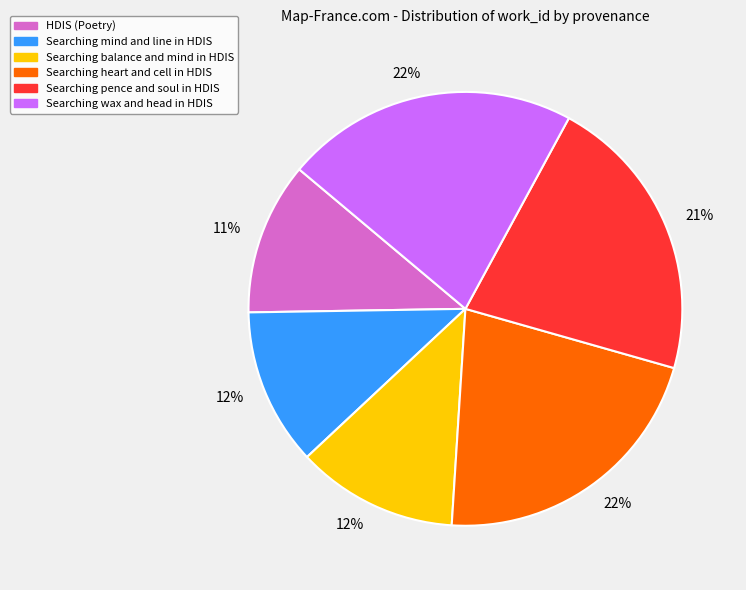

Is there any slice that represents more than half of the pie?

No